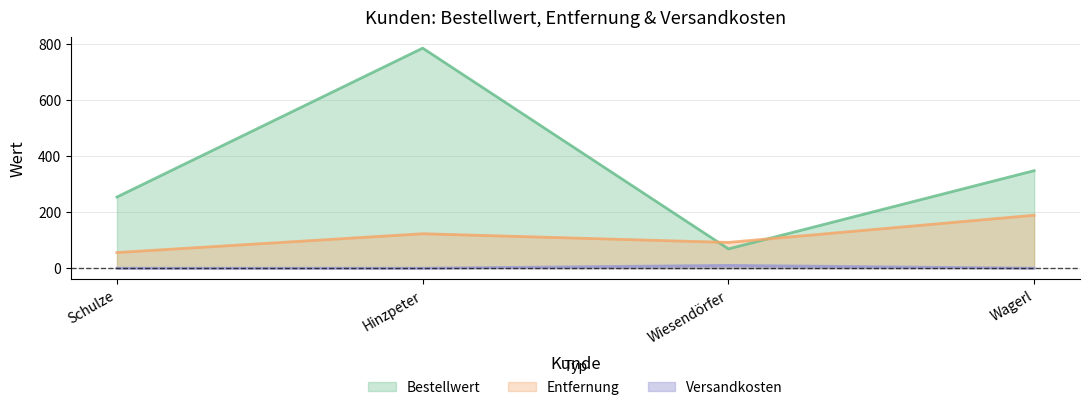

Is it true that Versandkosten equals -6 at Schulze?

False